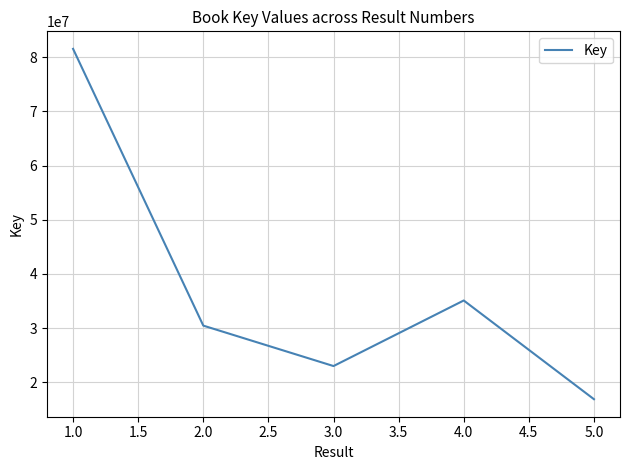

What is the difference between the second highest and minimum values?

18226736